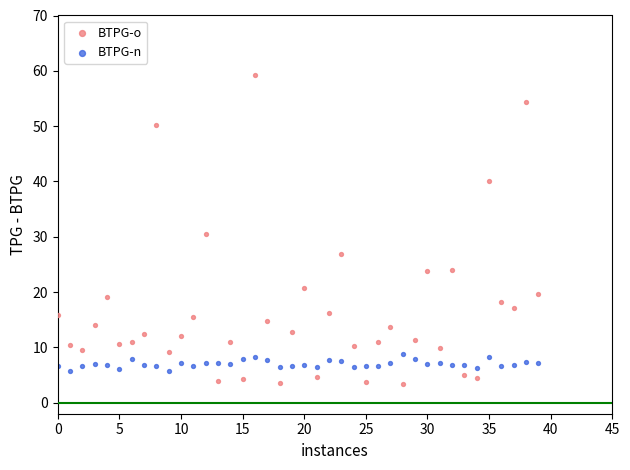

Which series has the largest Y range (max minus min)?

BTPG-o